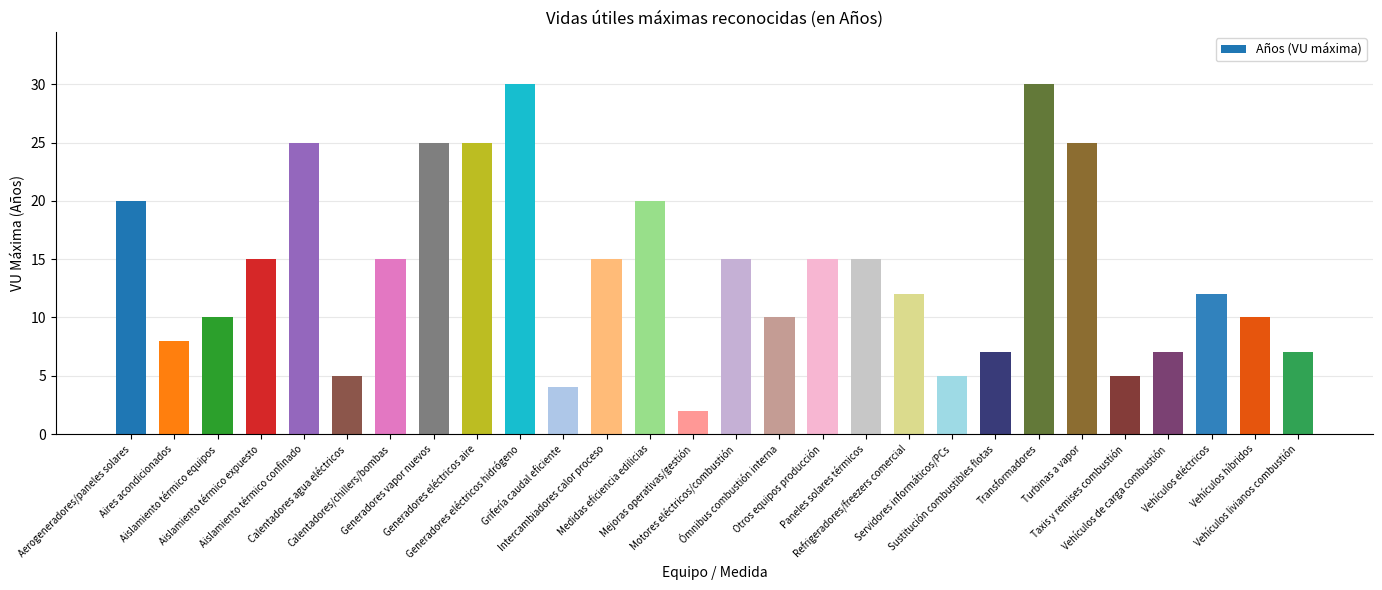

Reading right to left, extract all data points from this chart.

7	10	12	7	5	25	30	7	5	12	15	15	10	15	2	20	15	4	30	25	25	15	5	25	15	10	8	20